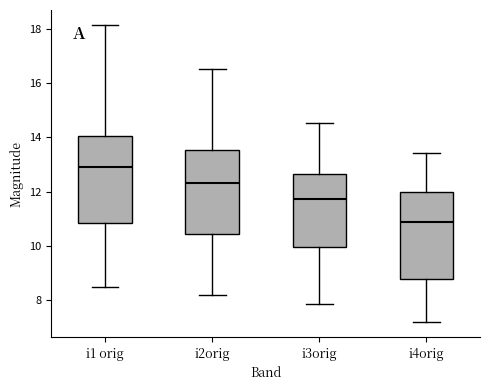

Which box's median line is the highest?

i1 orig